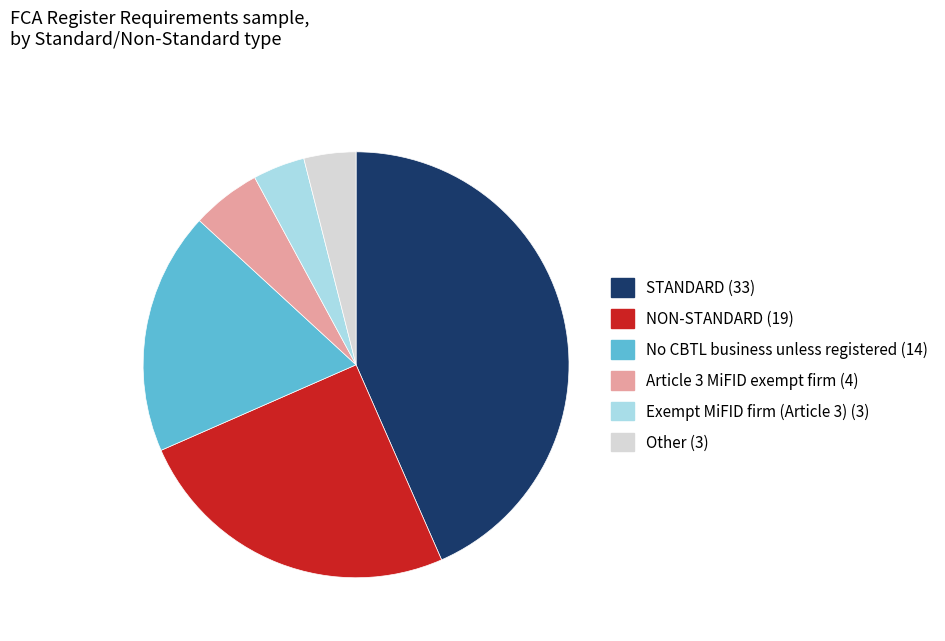

Is it true that Other (3) is 4% of the pie?

True